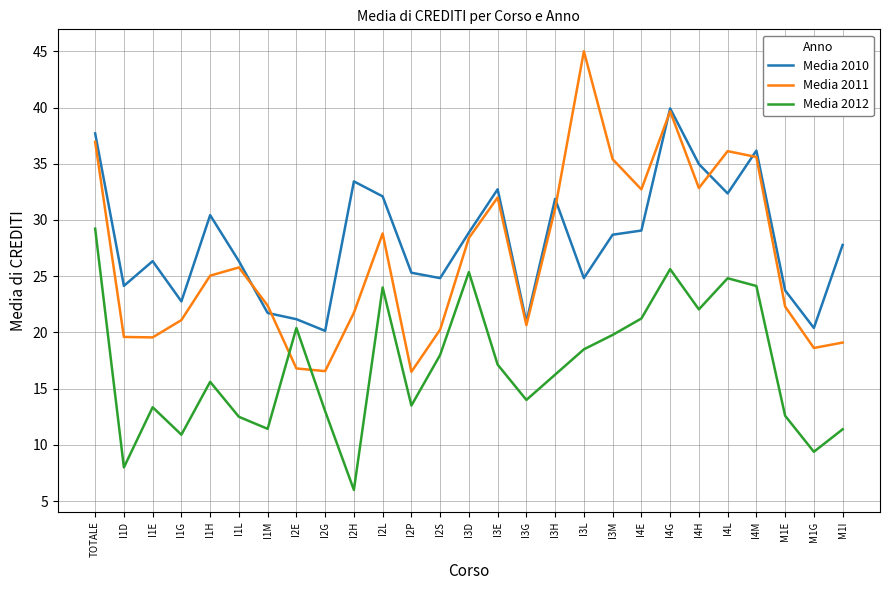

Where is the first local minimum for Media 2012?

I1D